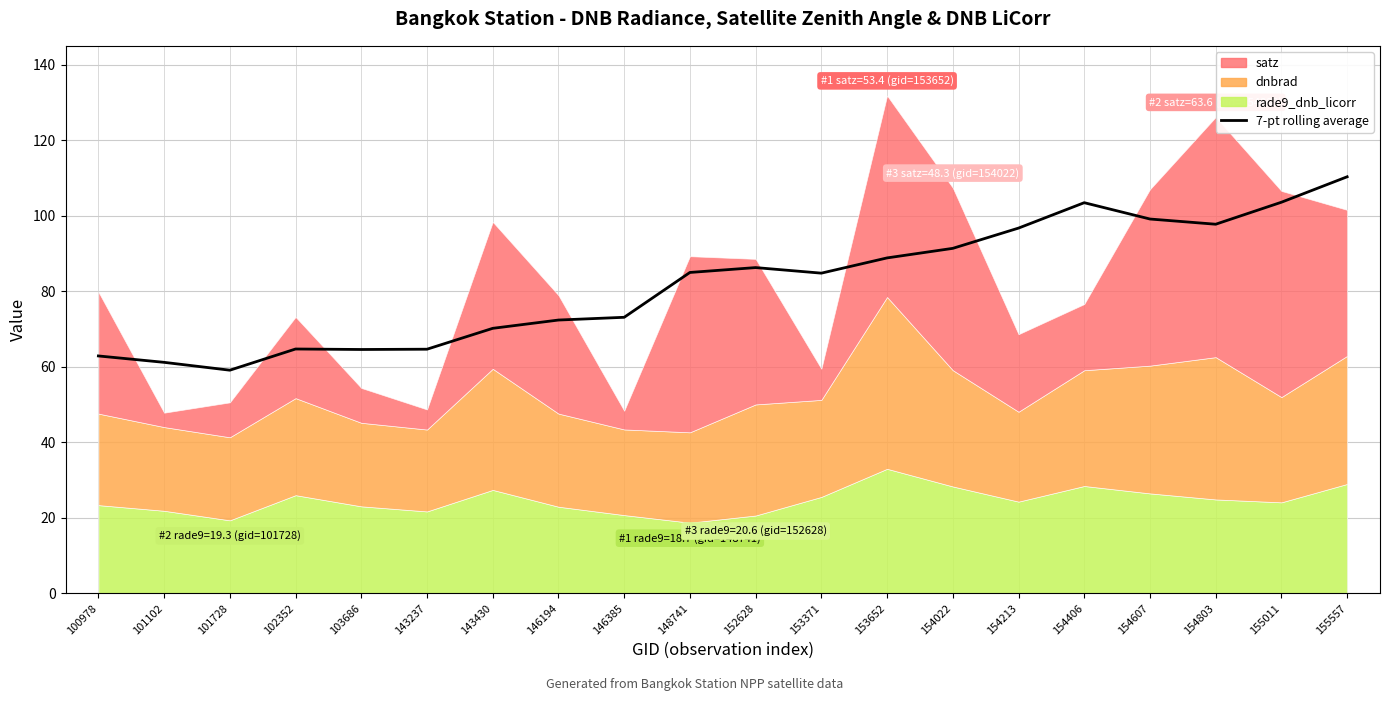

What is the value of the 5th point from the left?

64.6